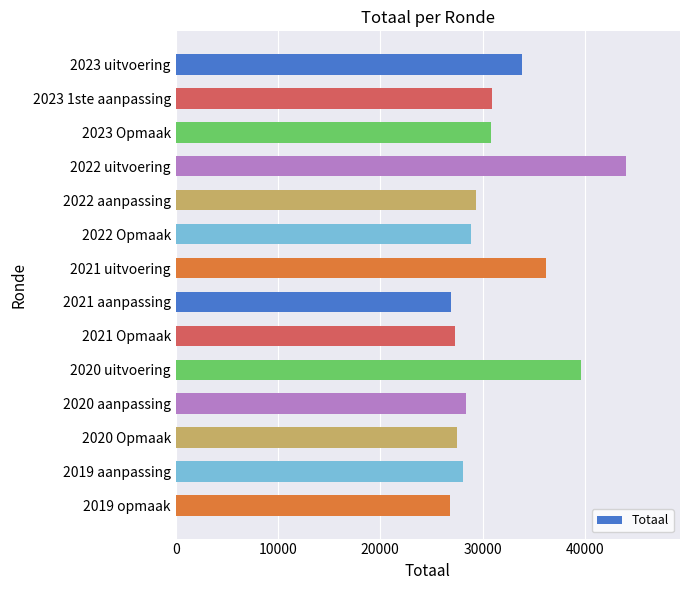

What is the label of the 3rd bar from the bottom?

2020 Opmaak